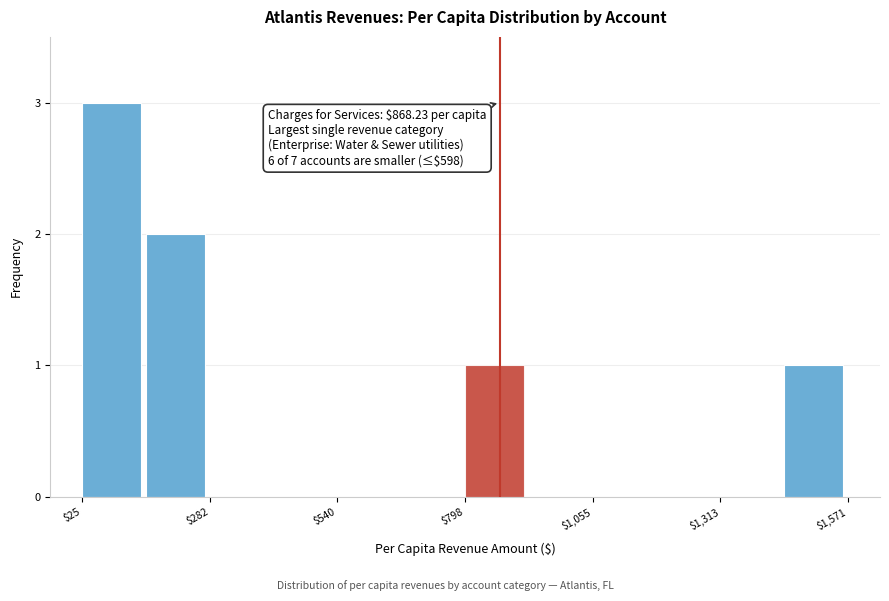

Around what value on the x-axis is the tallest bar? Give the approximate position of its centre, as read against the axis.

100